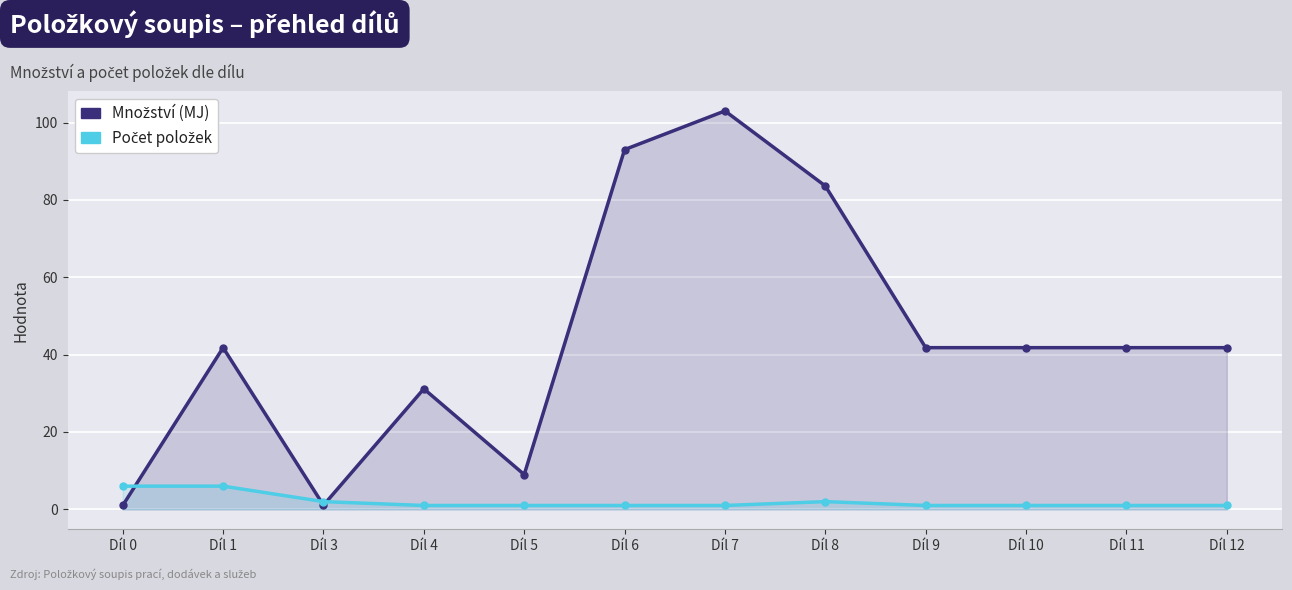

Reading right to left, extract all data points from this chart.

Množství (MJ): Díl 12=41.8	Díl 11=41.8	Díl 10=41.8	Díl 9=41.8	Díl 8=83.6	Díl 7=103.0	Díl 6=93.0	Díl 5=9.0	Díl 4=31.2	Díl 3=1.1	Díl 1=41.8	Díl 0=1.0
Počet položek: Díl 12=1.0	Díl 11=1.0	Díl 10=1.0	Díl 9=1.0	Díl 8=2.0	Díl 7=1.0	Díl 6=1.0	Díl 5=1.0	Díl 4=1.0	Díl 3=2.0	Díl 1=6.0	Díl 0=6.0